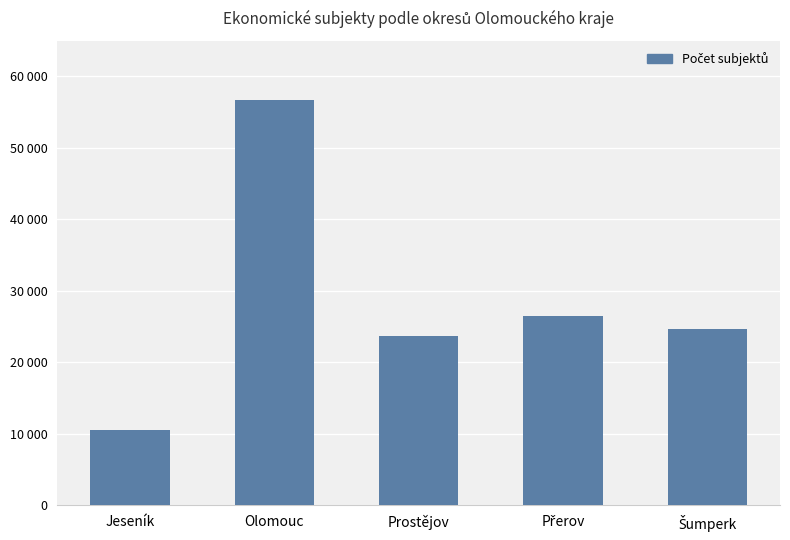

List the labels in order of value, largest first.

Olomouc, Přerov, Šumperk, Prostějov, Jeseník